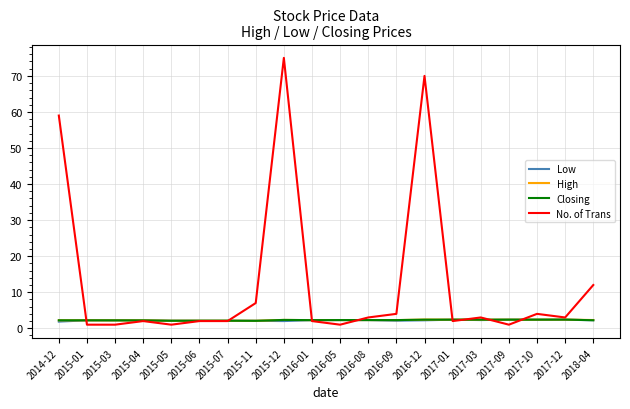

Which category has the highest value across all series?

2015-12